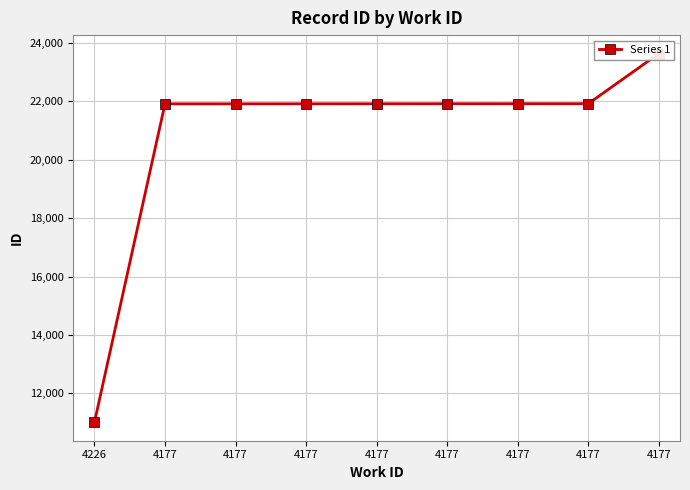

What is the minimum value shown in the chart?

11009